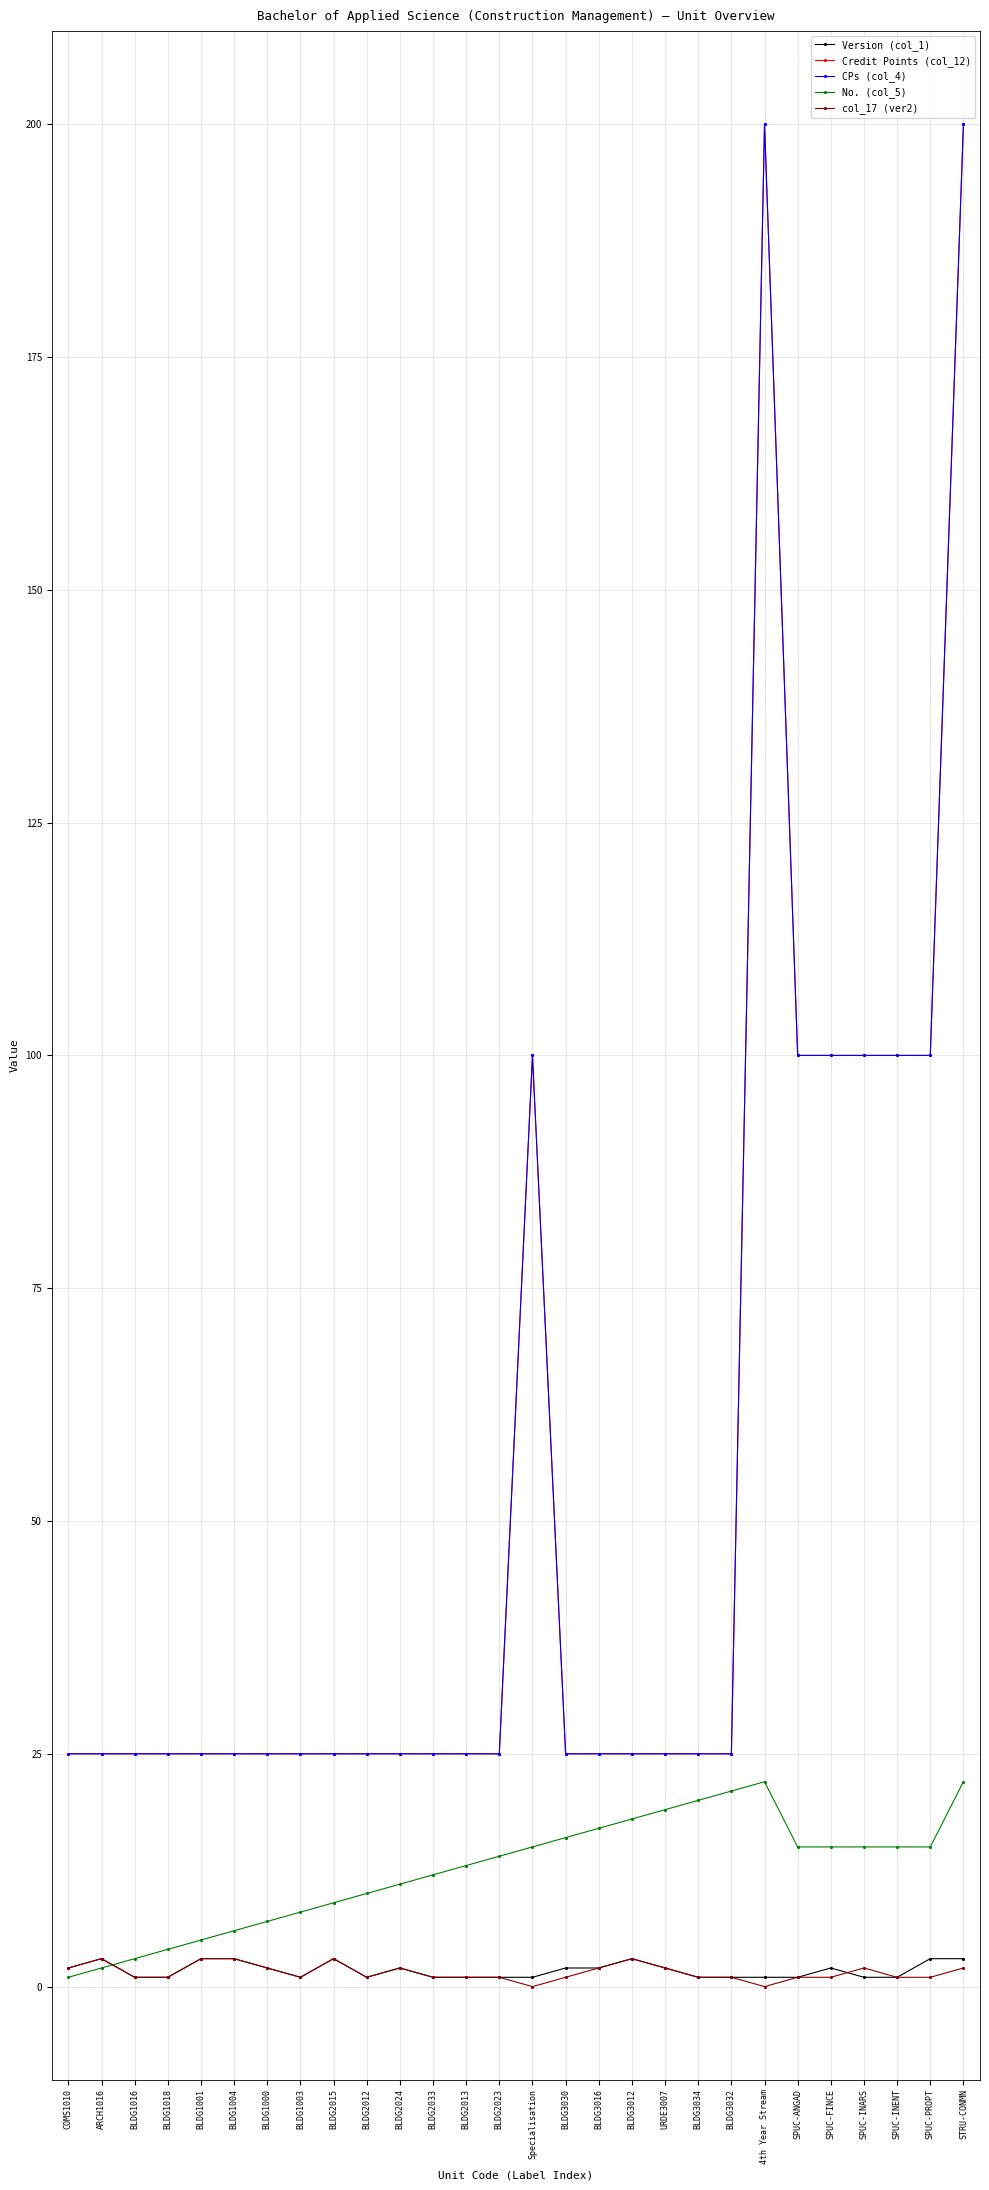

What is the difference between the highest and lowest values at SPUC-PROPT?

99